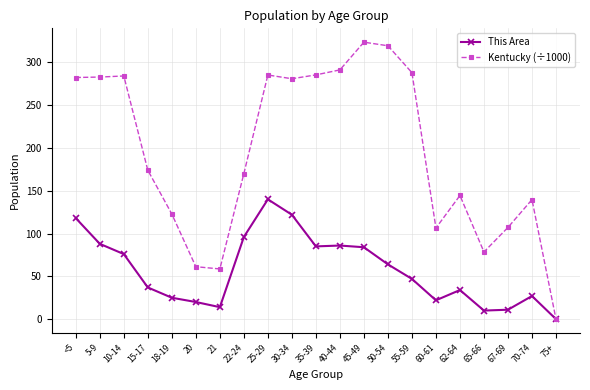

How many data points does each series have?

21